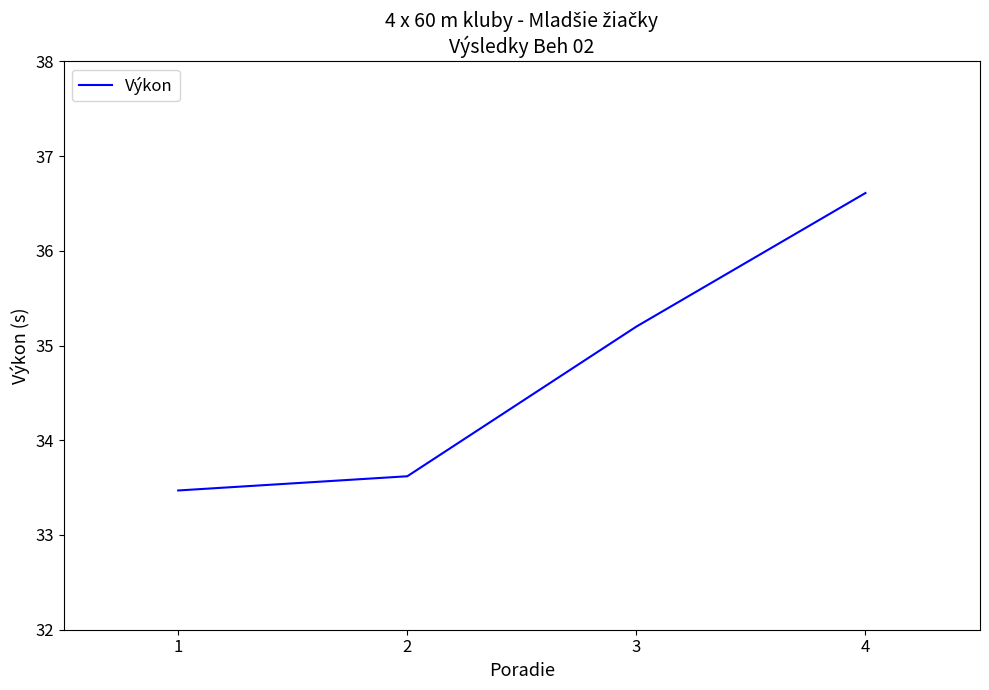

Count the values in the range 33 to 36.

3